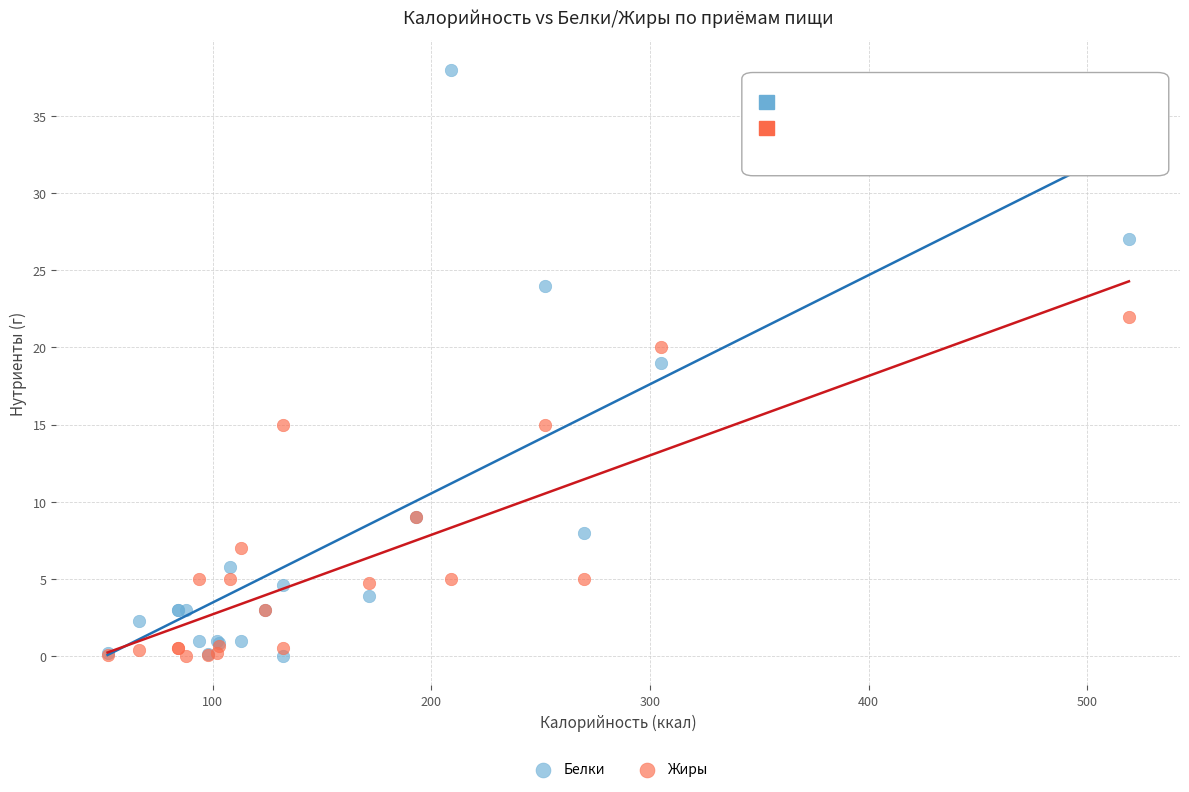

Which series reaches the maximum Y coordinate?

Белки